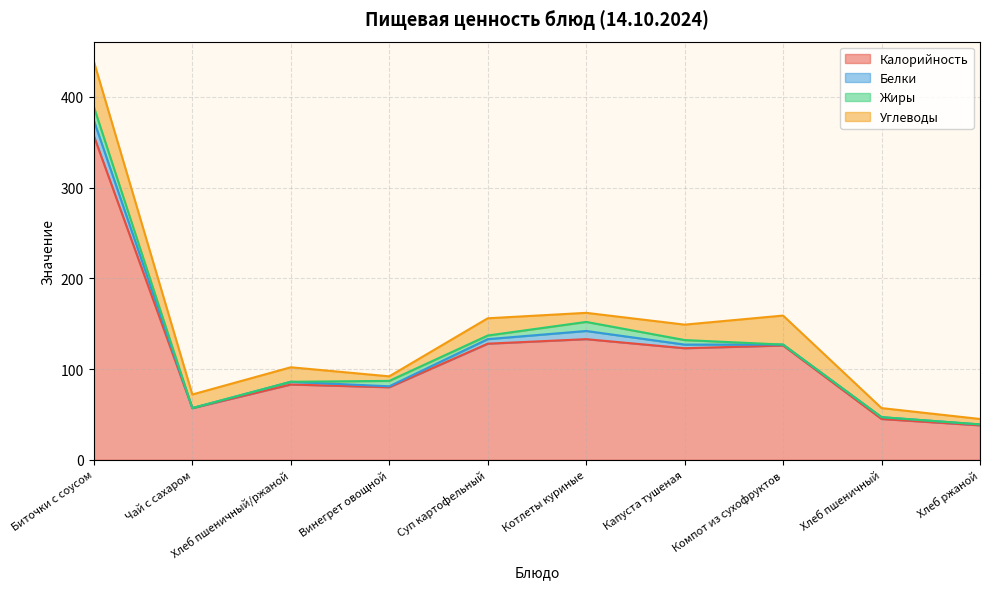

True or false: Жиры has more than 0 interior local peaks.

True